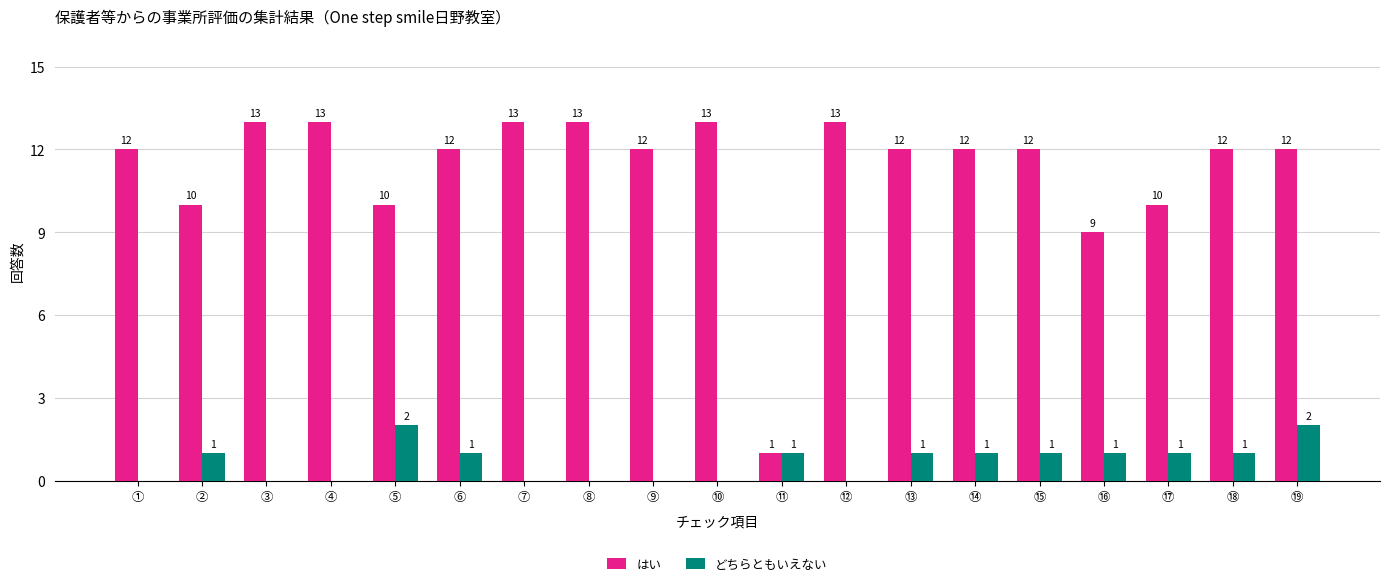

Are the bars grouped side by side (vs. stacked)?

Yes